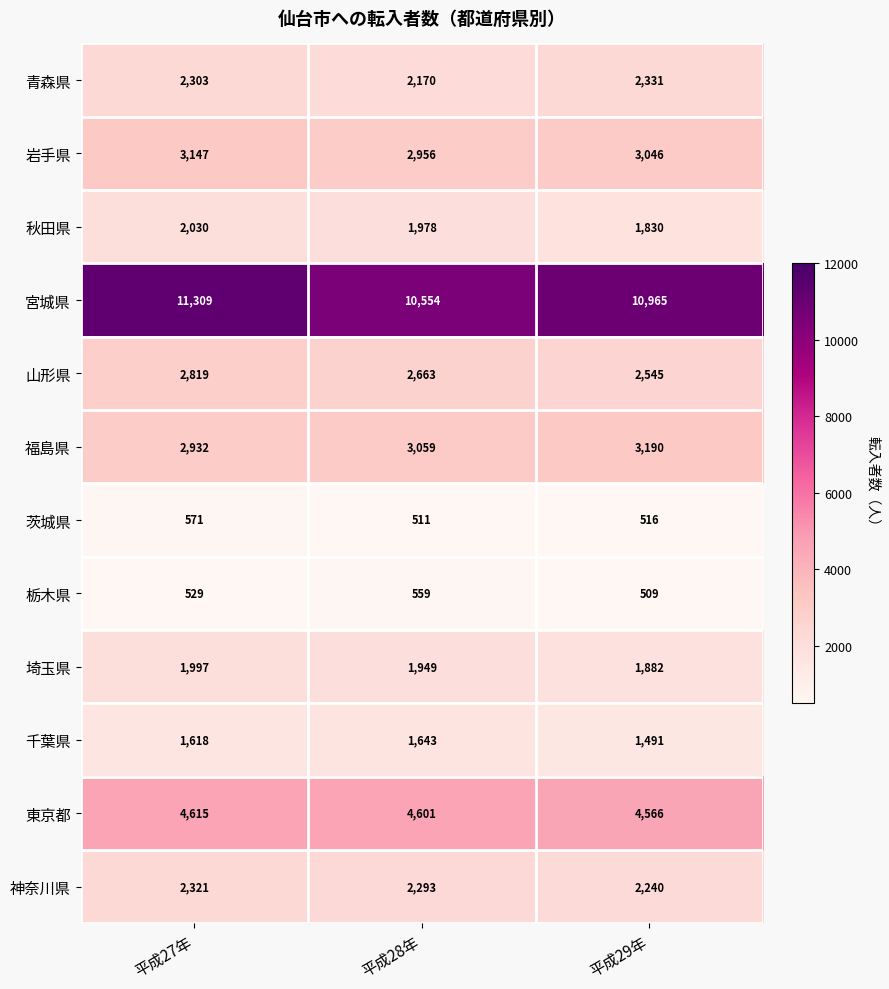

Rank the series by their maximum value, from lowest to highest.

栃木県, 茨城県, 千葉県, 埼玉県, 秋田県, 神奈川県, 青森県, 山形県, 岩手県, 福島県, 東京都, 宮城県